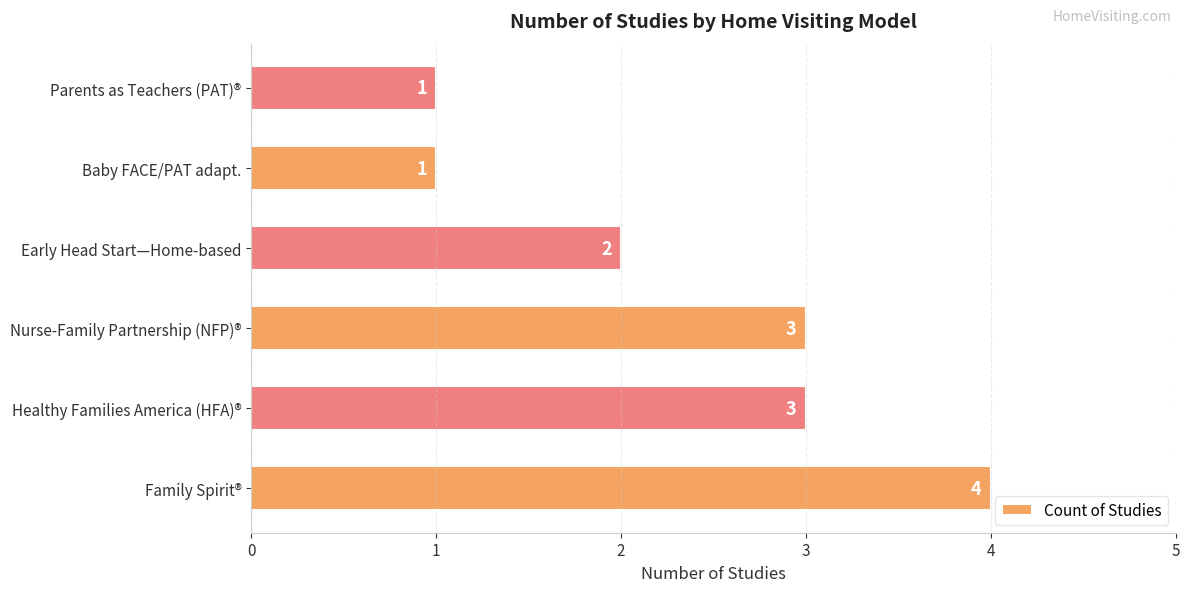

True or false: the data shows 1 at Nurse-Family Partnership (NFP)®.

False